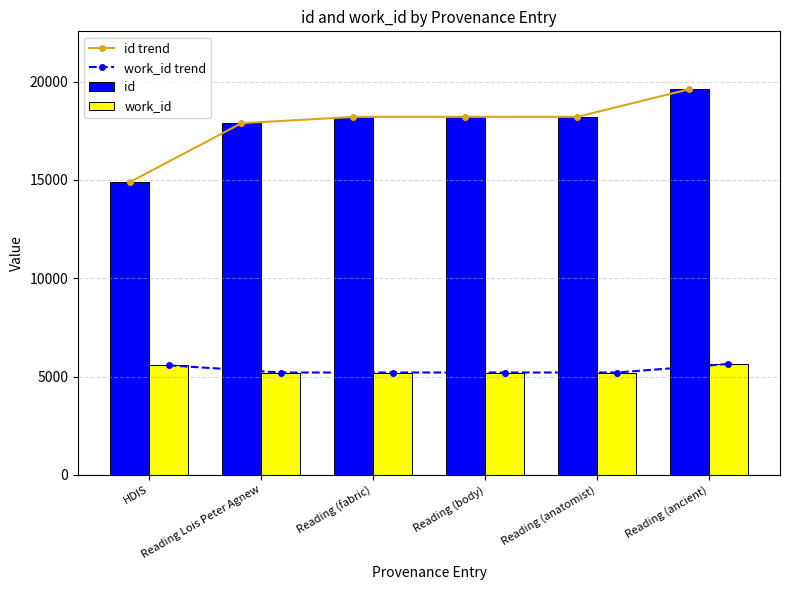

Read the work_id trend value at Reading (ancient).

5642.0